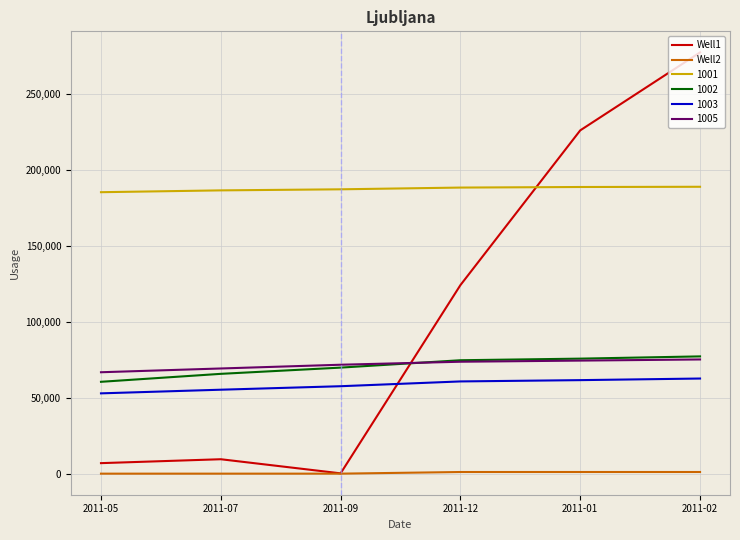

What position from the right is 2011-12?

3